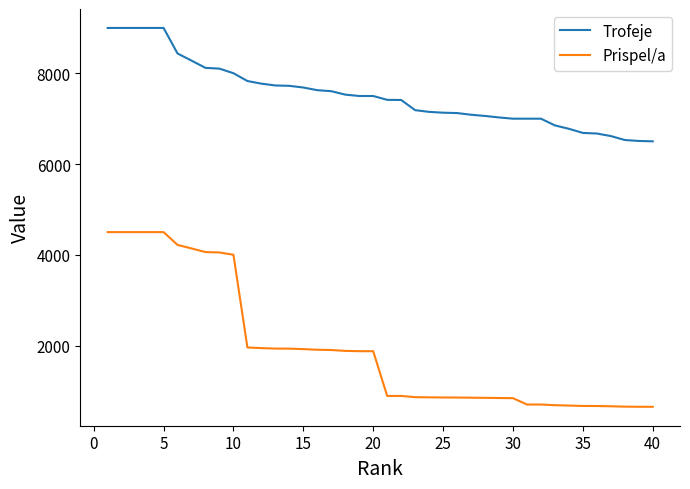

What is the difference between the maximum and minimum values in the Prispel/a series?

3850